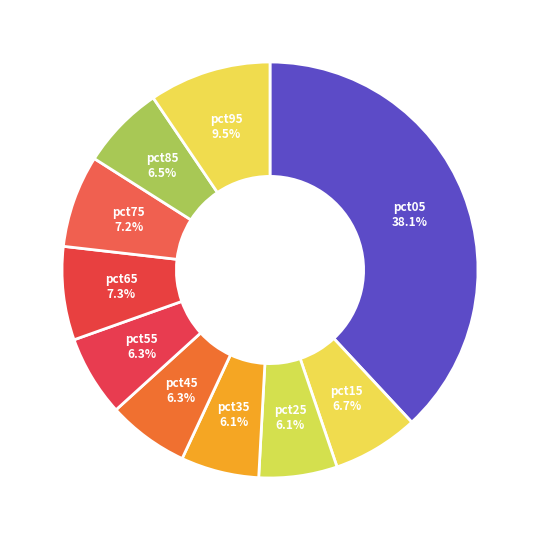

To the nearest percent, what is the difference between the largest and smallest slice percentages?

32%